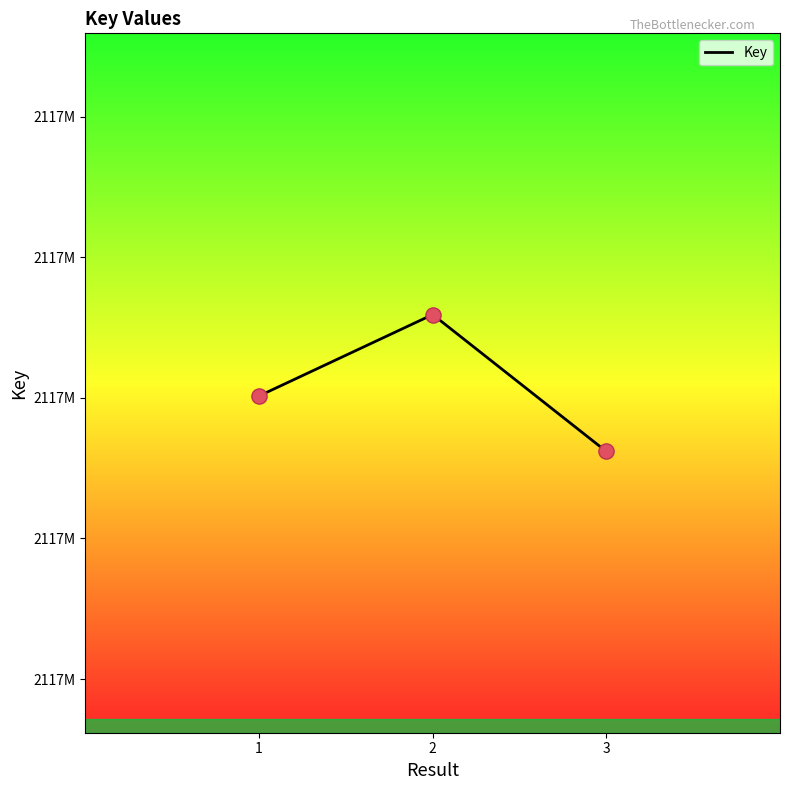

Is this an area chart (filled region under the line)?

No